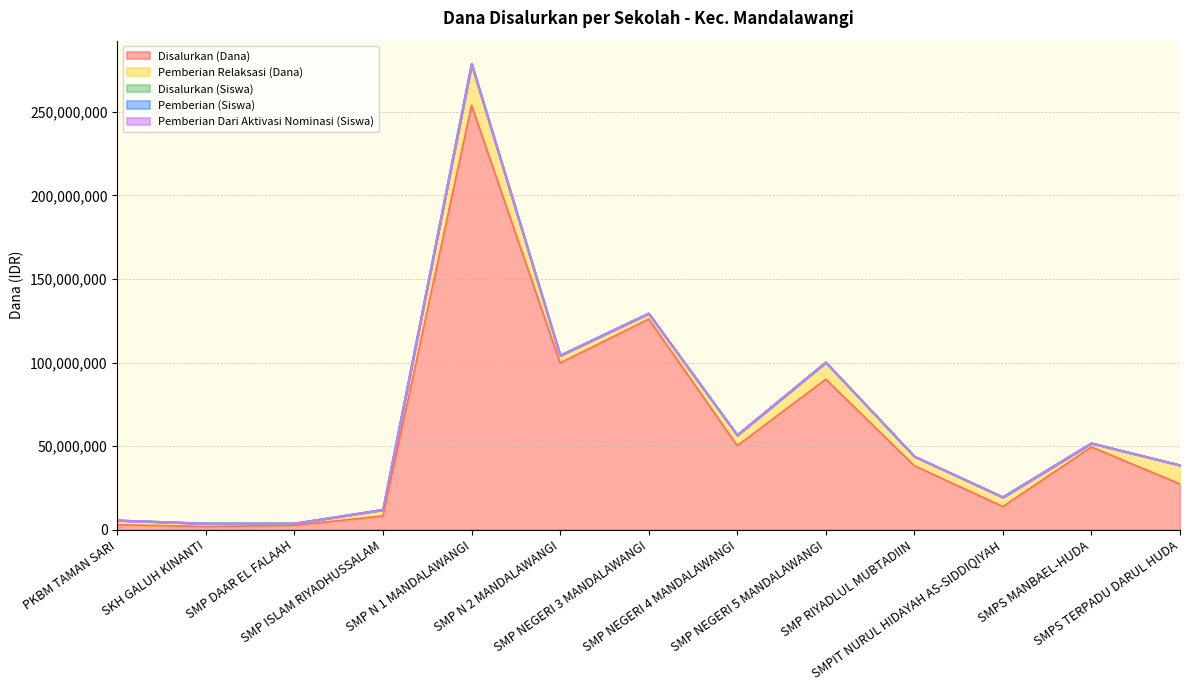

True or false: Disalurkan (Dana) has a value of 3648236 at SMP DAAR EL FALAAH.

False